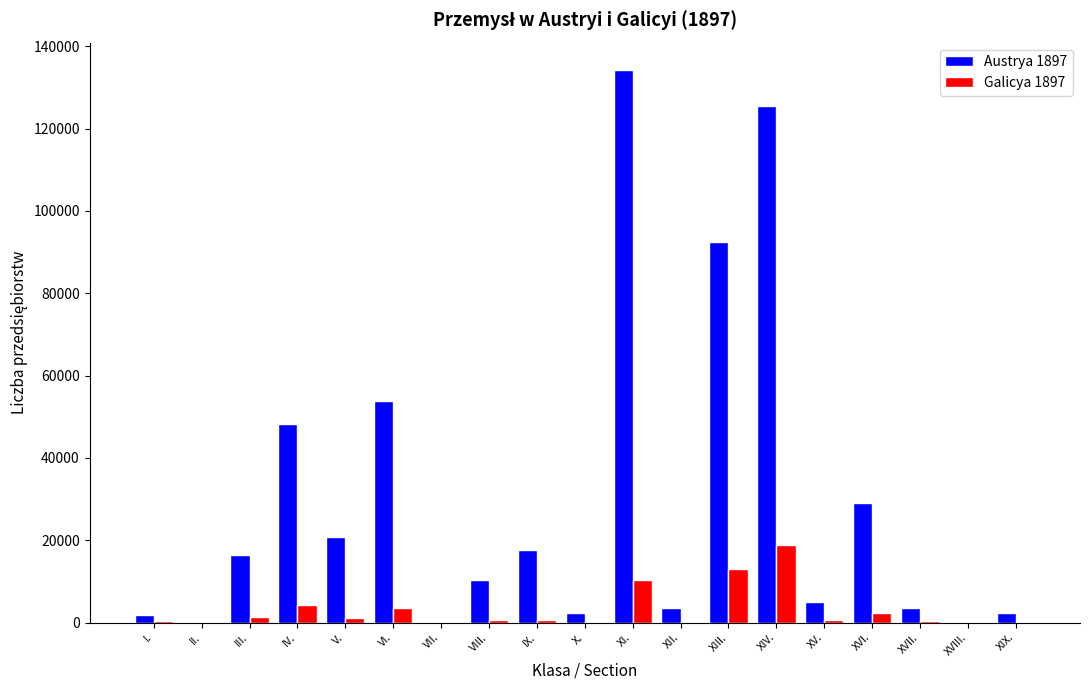

What are all the series names shown in the legend?

Austrya 1897, Galicya 1897